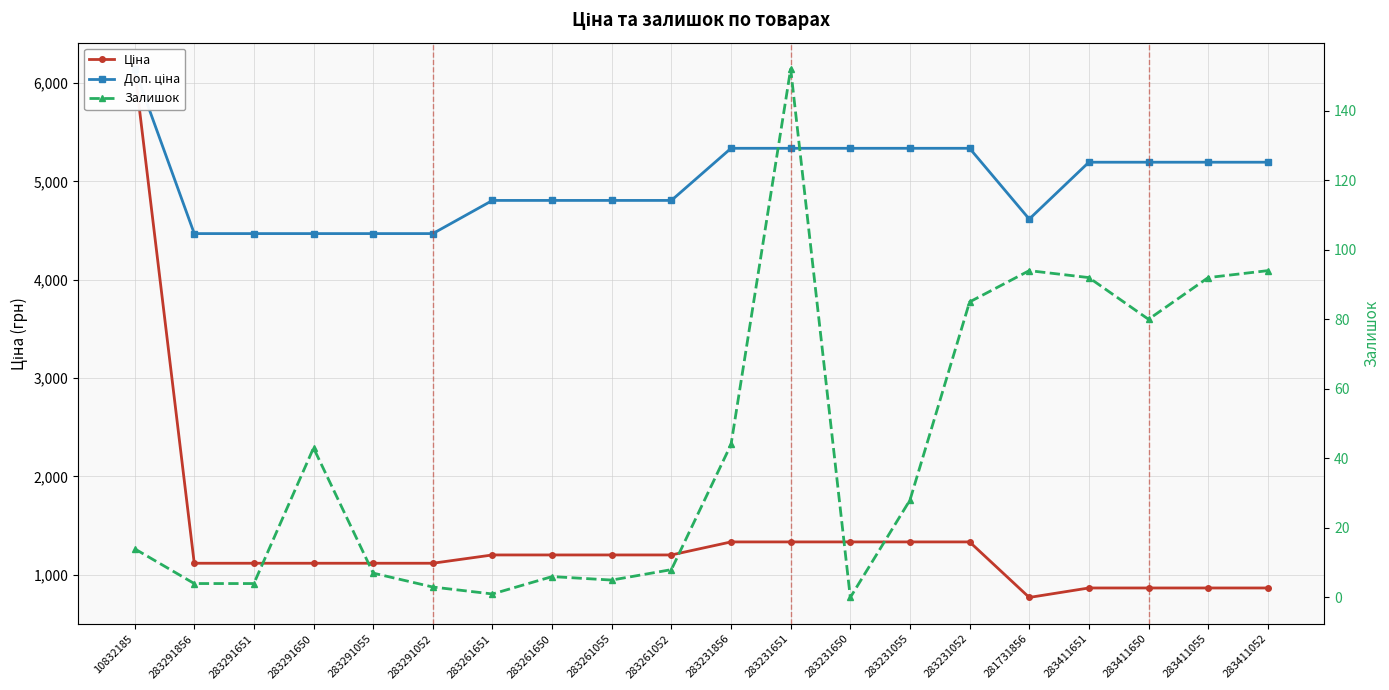

What is the total value across all series at 281731856?

5480.6